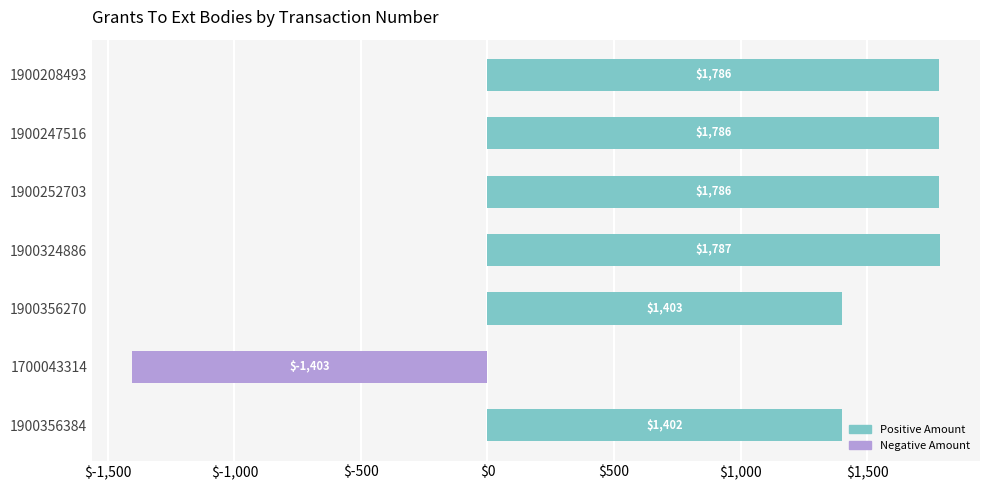

What is the maximum value shown in the chart?

1787